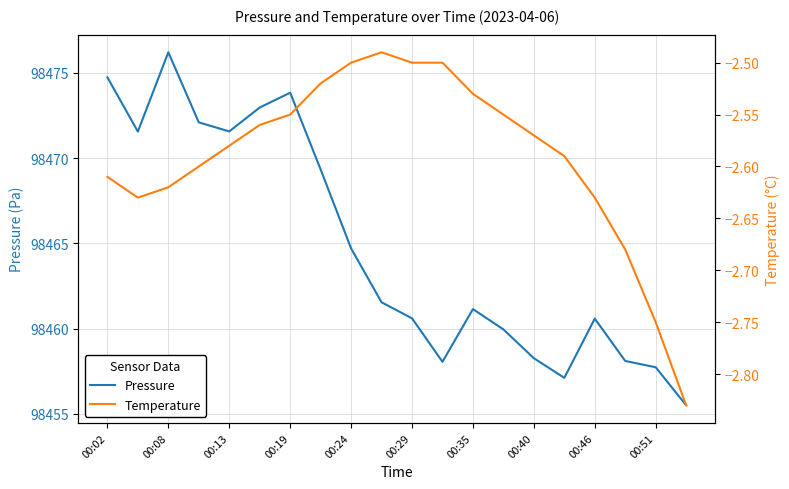

Count the number of categories in the chart.

20